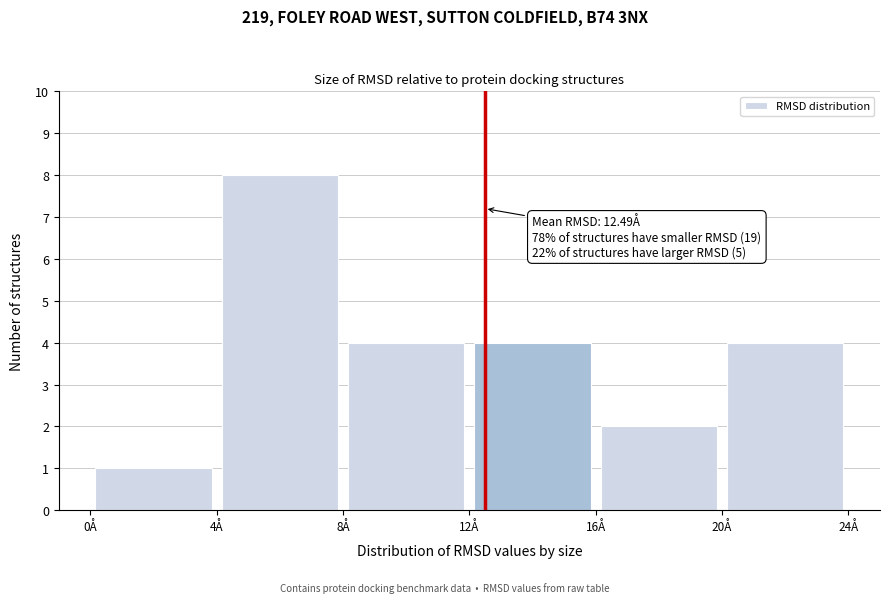

Which range on the x-axis has the tallest bar?

4 to 8